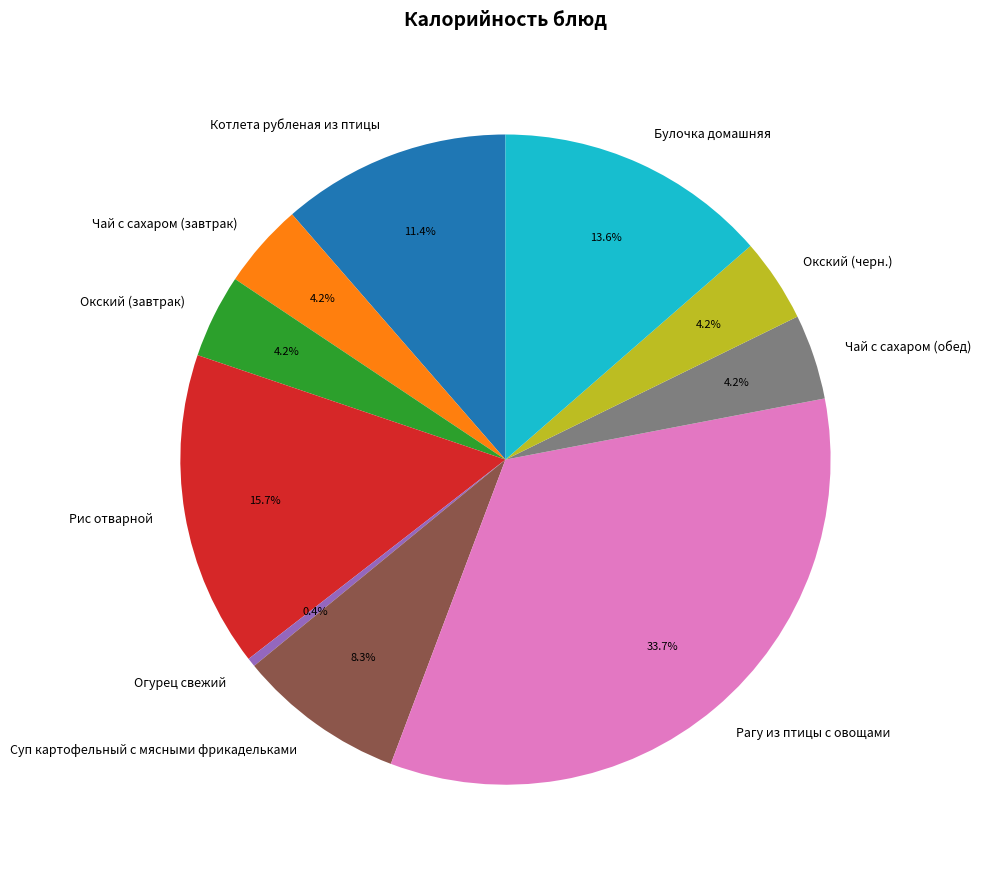

Which slice is the largest?

Рагу из птицы с овощами